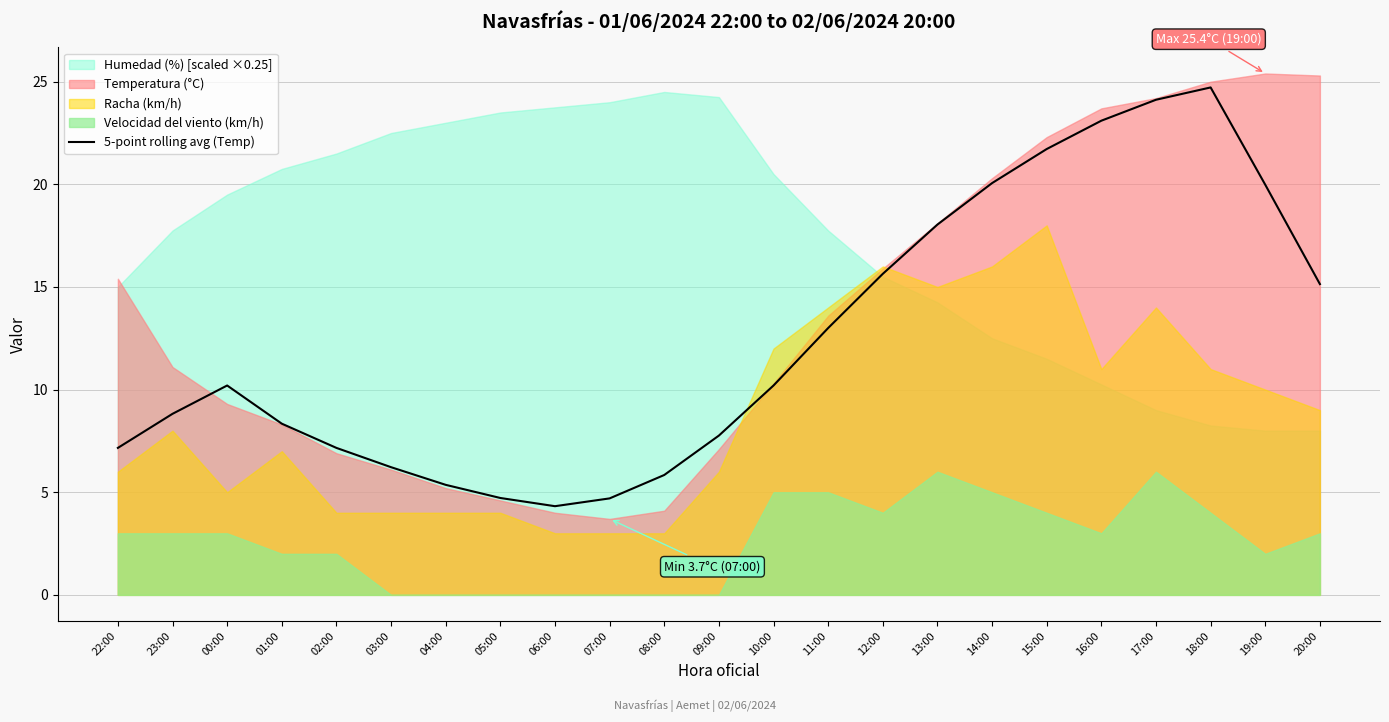

Does the chart display data point markers on the line(s)?

No